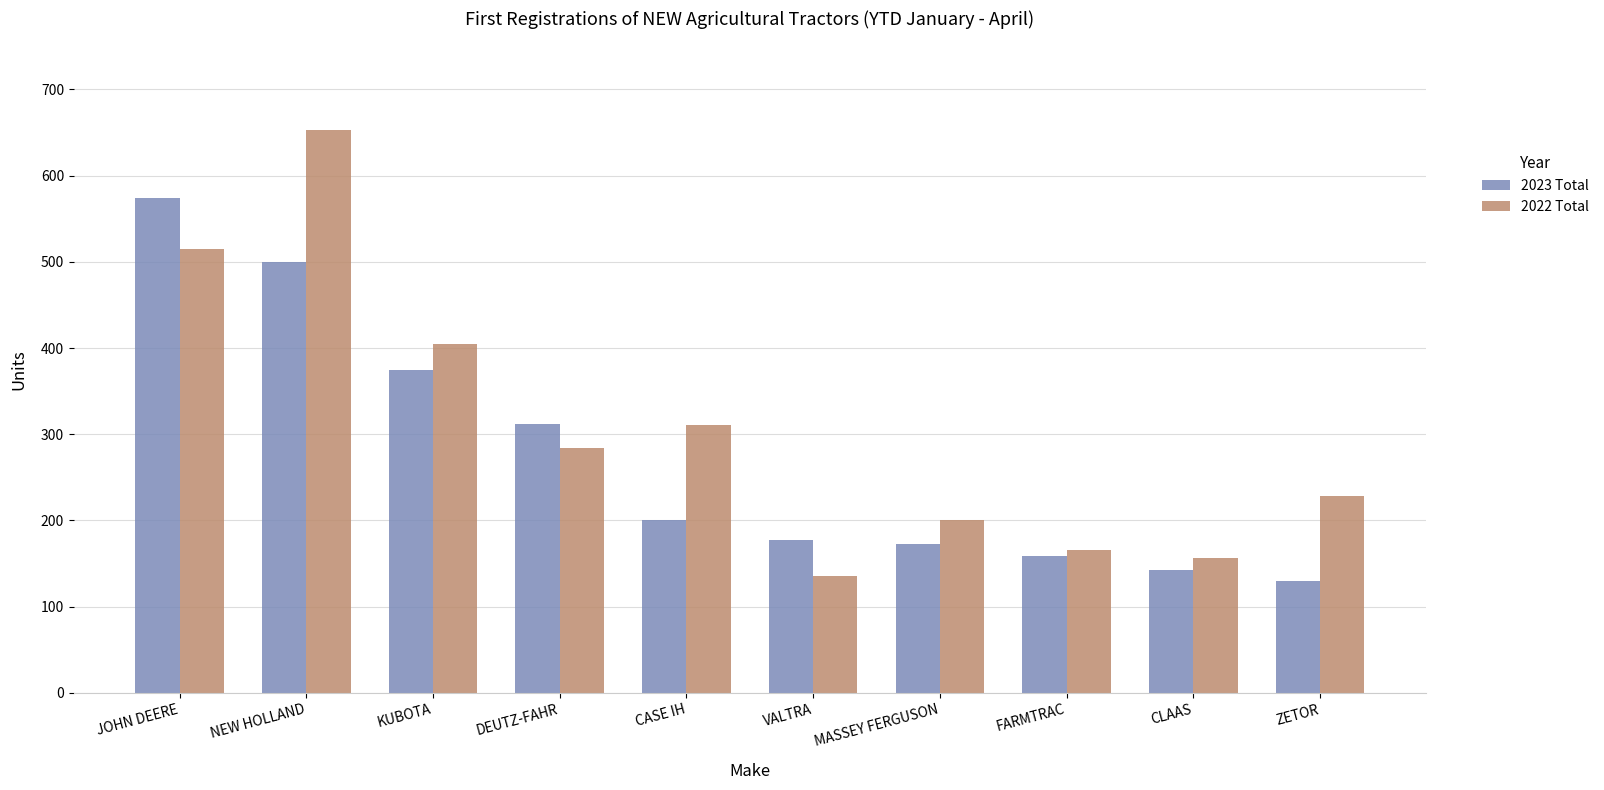

The 2022 Total series shows 311 at CASE IH. True or false?

True